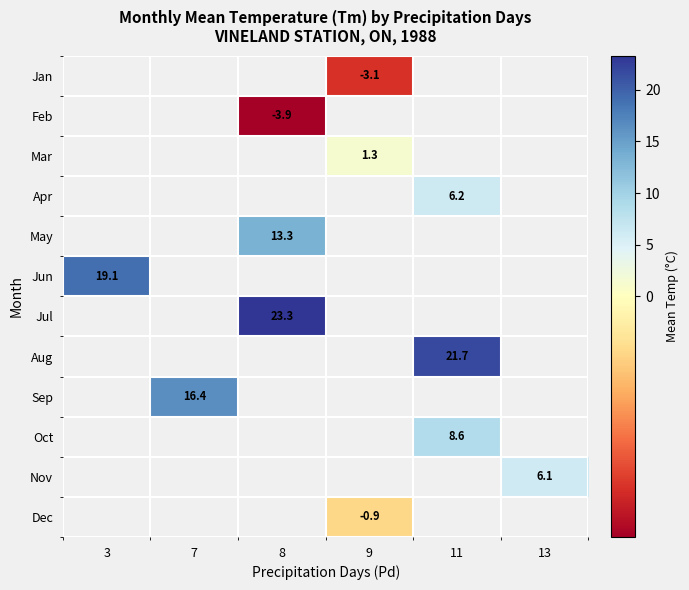

How many values in the Jan series are below -3?

1